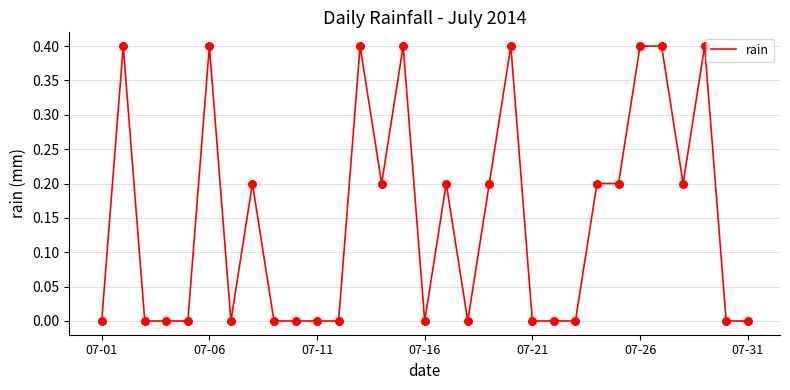

What is the greatest value displayed?

0.4